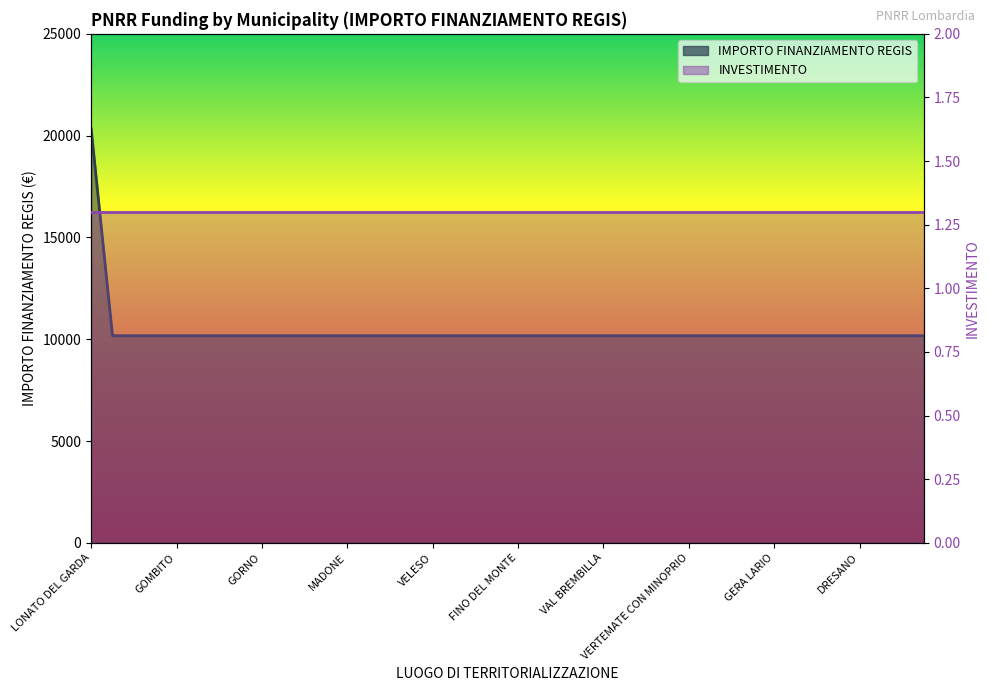

List the labels in order of value, smallest first.

GEROLA ALTA, GARBAGNATE MONASTERO, GROPELLO CAIROLI, GOMBITO, GORNATE-OLONA, GAZZANIGA, FIESCO, GORNO, INTROBIO, CAPRALBA, BULGAROGRASSO, MADONE, CALVENZANO, COLLE BRIANZA, MEZZANINO, VELESO, FONTENO, CESANA BRIANZA, SUISIO, FINO DEL MONTE, PEGLIO, SCALDASOLE, MADIGNANO, VAL BREMBILLA, PEIA, ZINASCO, BELLAGIO, VERTEMATE CON MINOPRIO, RIPALTA ARPINA, ORIO LITTA, GOLFERENZO, GERA LARIO, GENIVOLTA, RANZANICO, GROMO, DRESANO, SORMANO, VIGANO SAN MARTINO, CASTIONE DELLA PRESOLANA, LONATO DEL GARDA